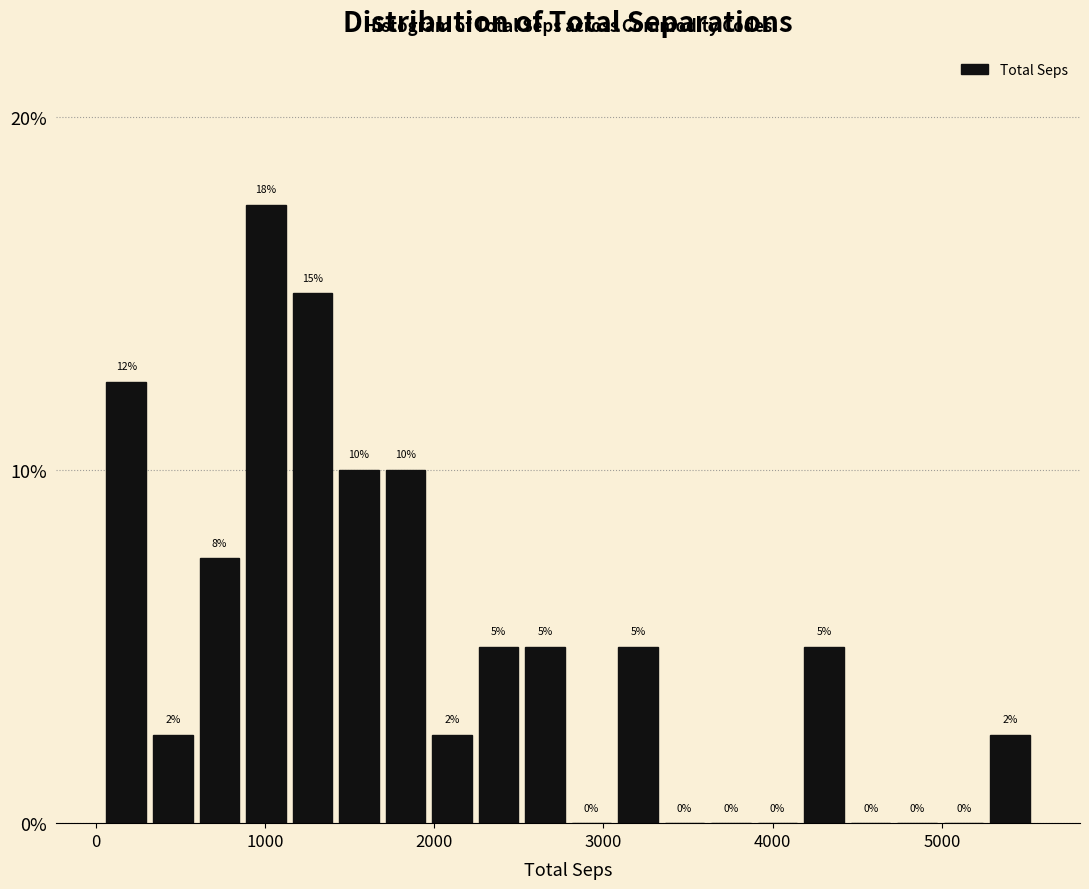

Around what value on the x-axis is the tallest bar? Give the approximate position of its centre, as read against the axis.

1000